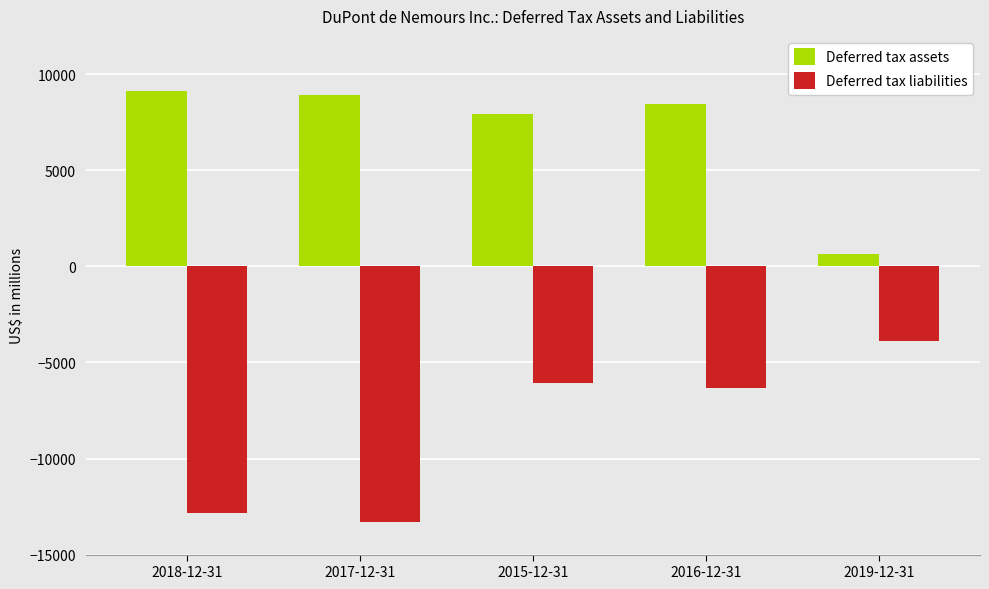

Reading right to left, transcribe all the data shown in this chart.

Deferred tax assets: 621	8469	7917	8907	9142
Deferred tax liabilities: -3899	-6313	-6071	-13304	-12853